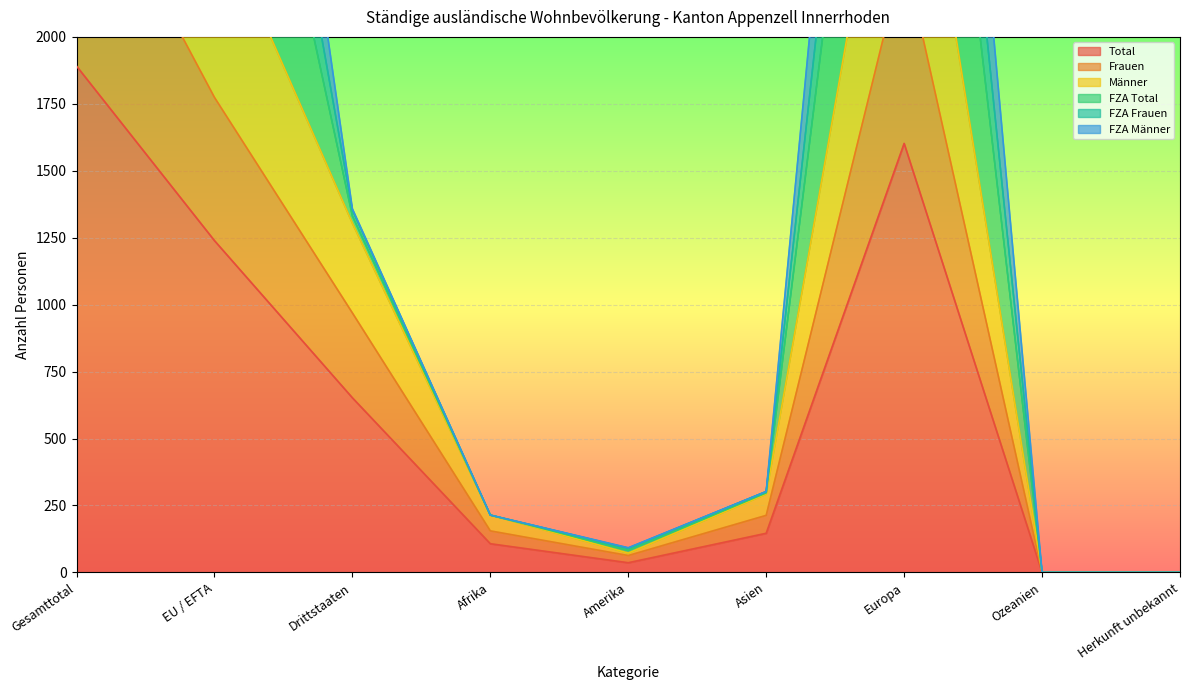

Is it true that Total equals 254 at Asien?

False